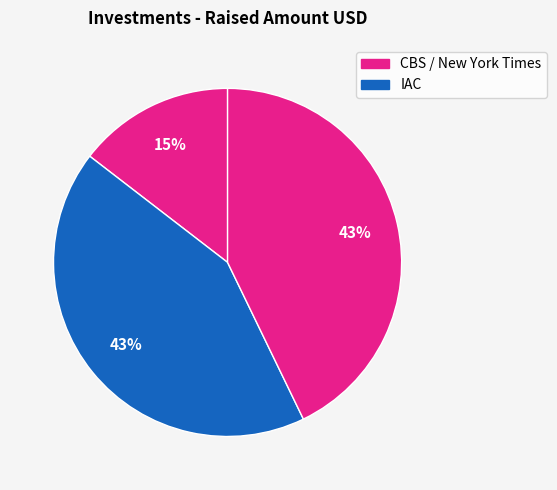

Which slice is the largest?

IAC